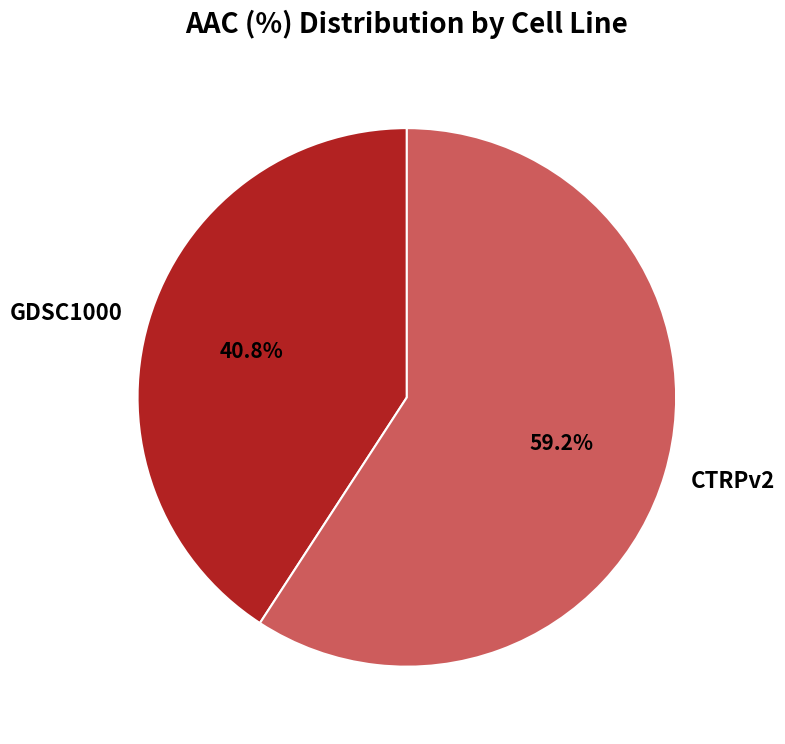

How much of the chart is everything except CTRPv2?

40.8%